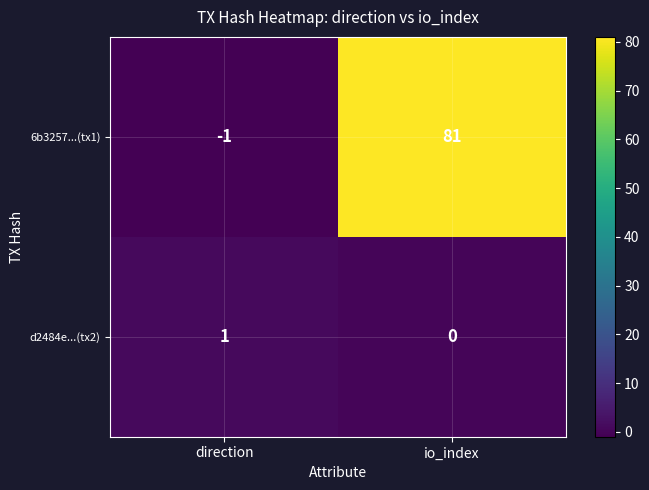

The value of d2484e...(tx2) at direction is 1. True or false?

True